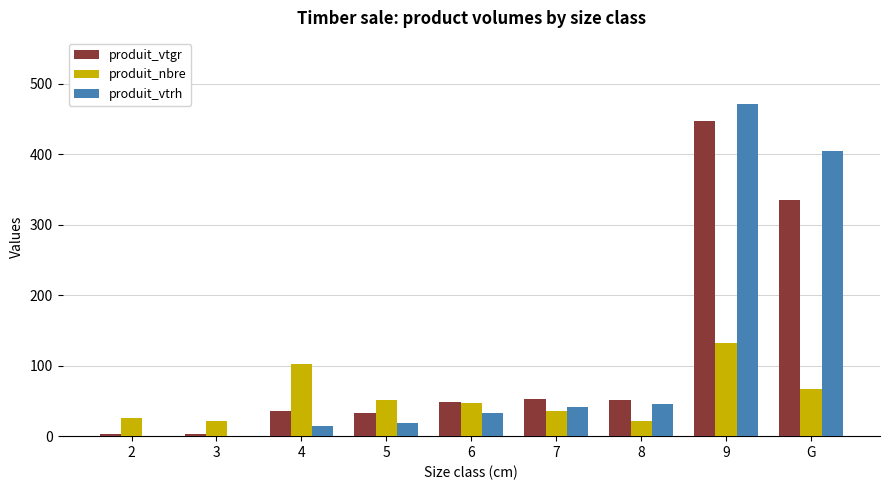

Count the number of categories in the chart.

9